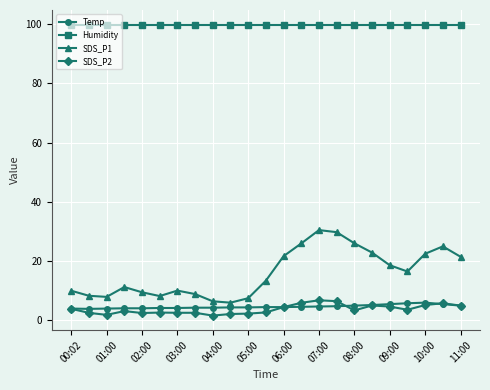

Which series has the largest total across all categories?

Humidity